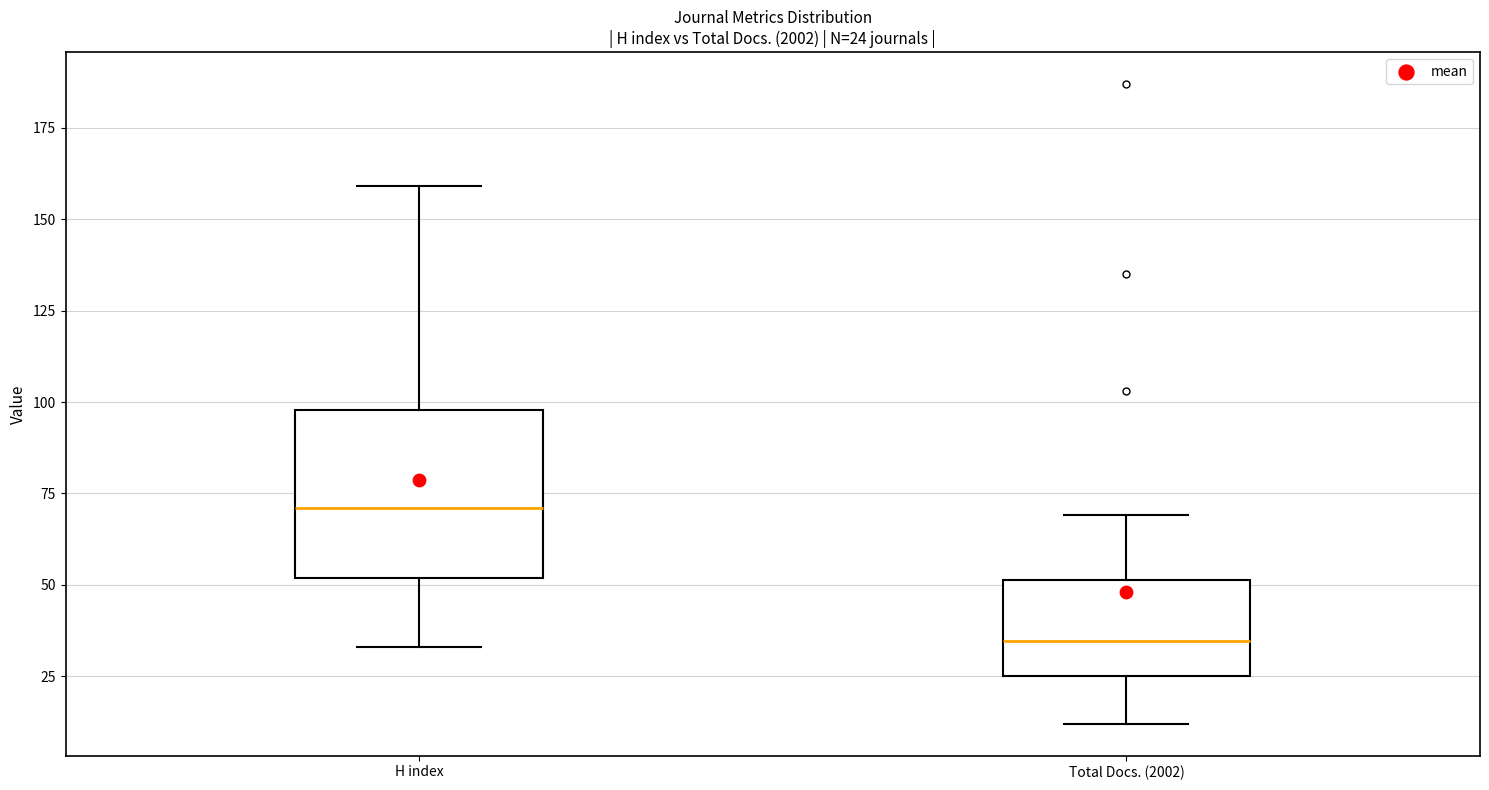

Which box has the lowest median line?

Total Docs. (2002)